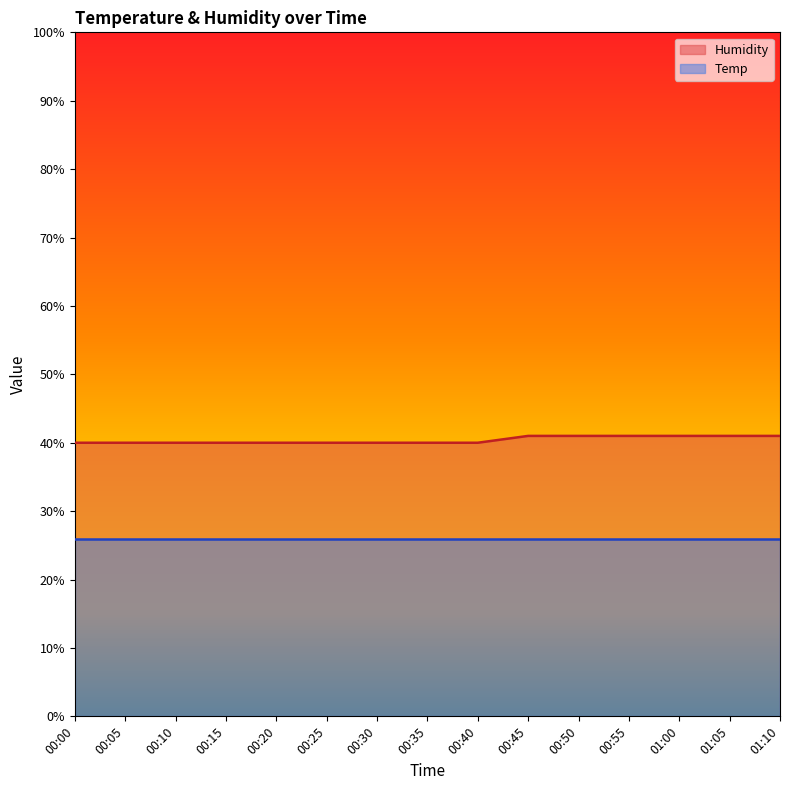

What position from the right is 00:25?

10